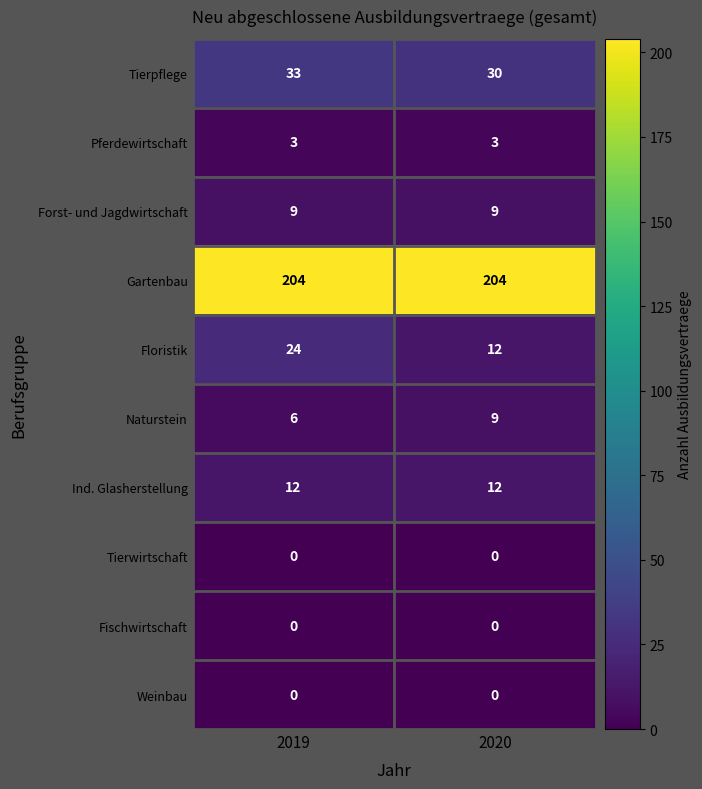

Count the number of categories in the chart.

2